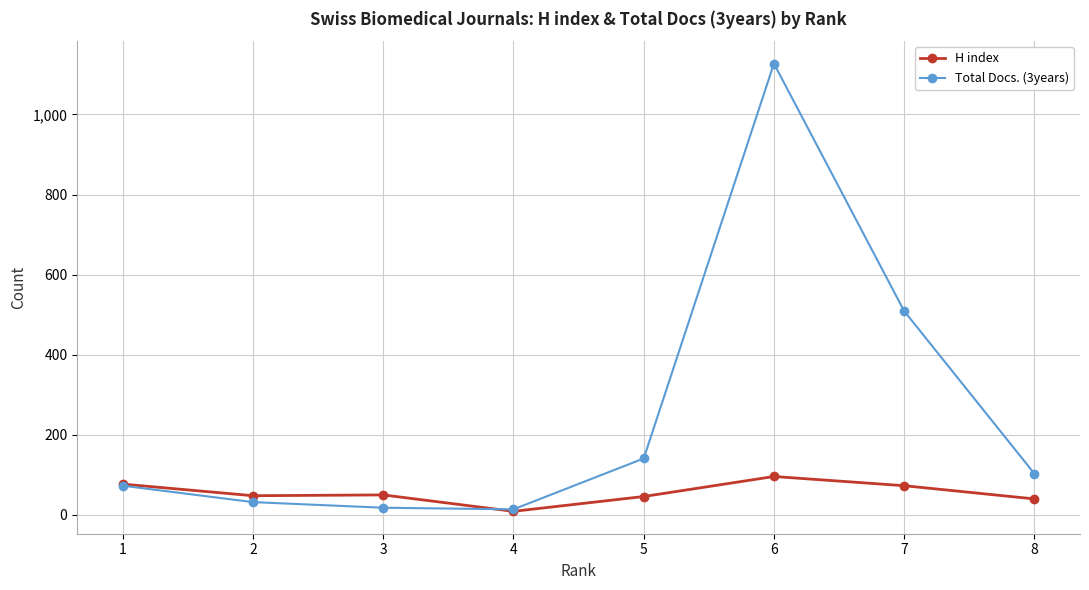

Read the H index value at 1, to the nearest 5.

75